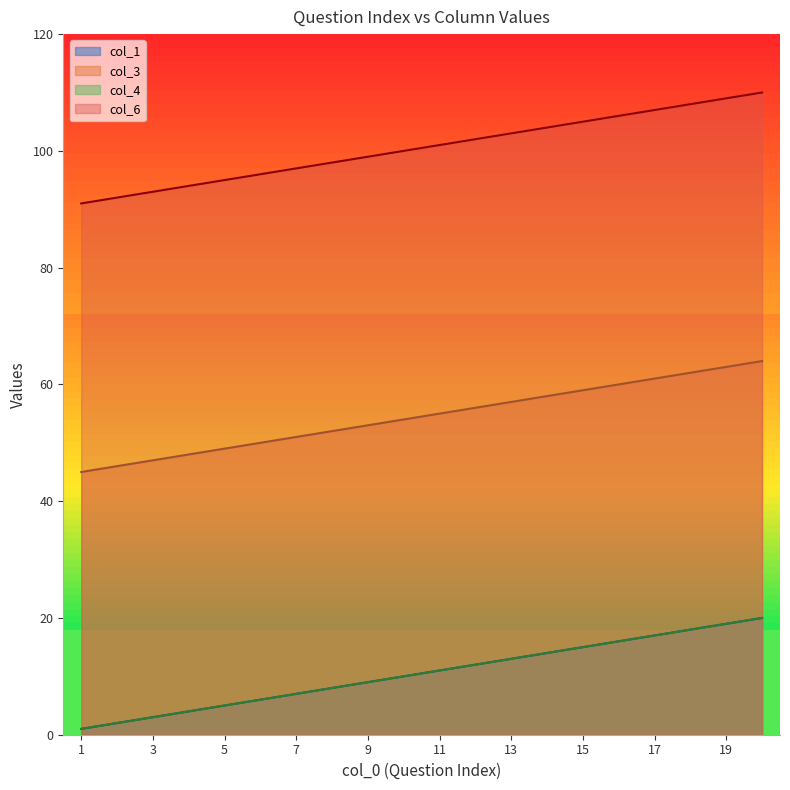

Which series has the widest spread of values?

col_1